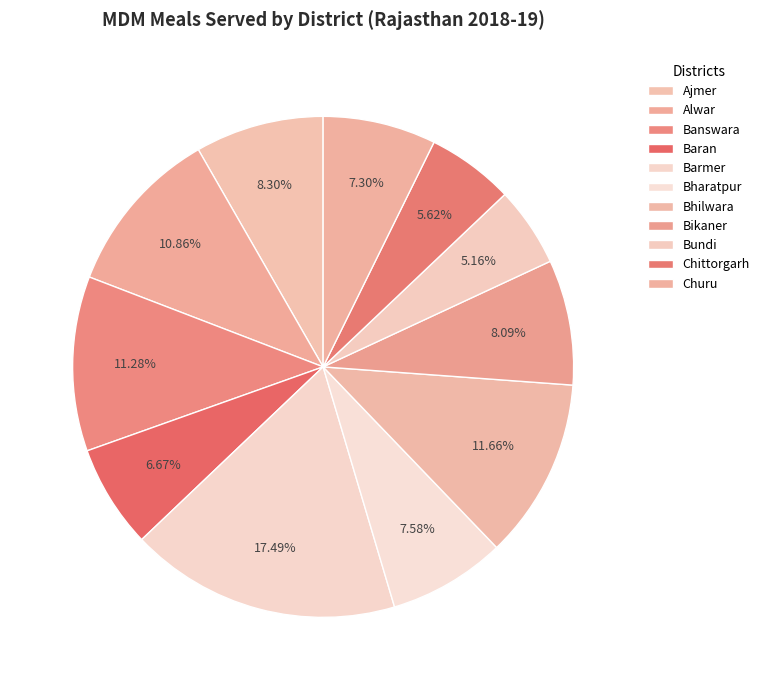

Is it true that Banswara is 18% of the pie?

False